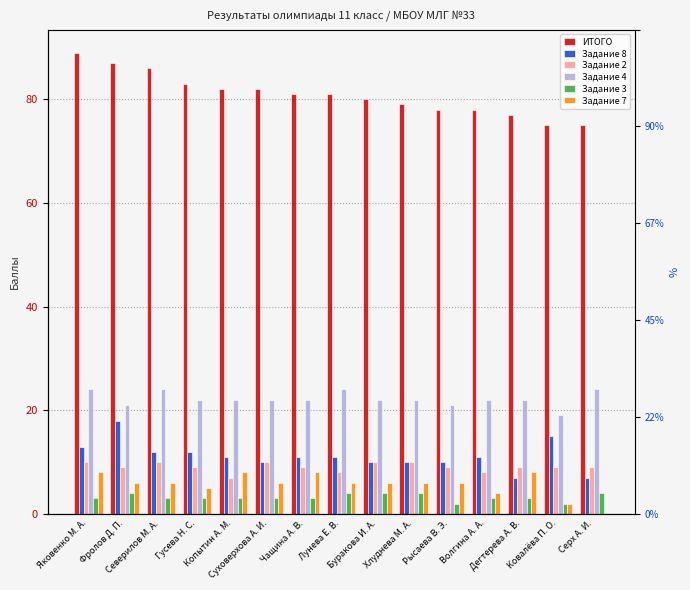

The value of ИТОГО at Яковенко М. А. is 52. True or false?

False